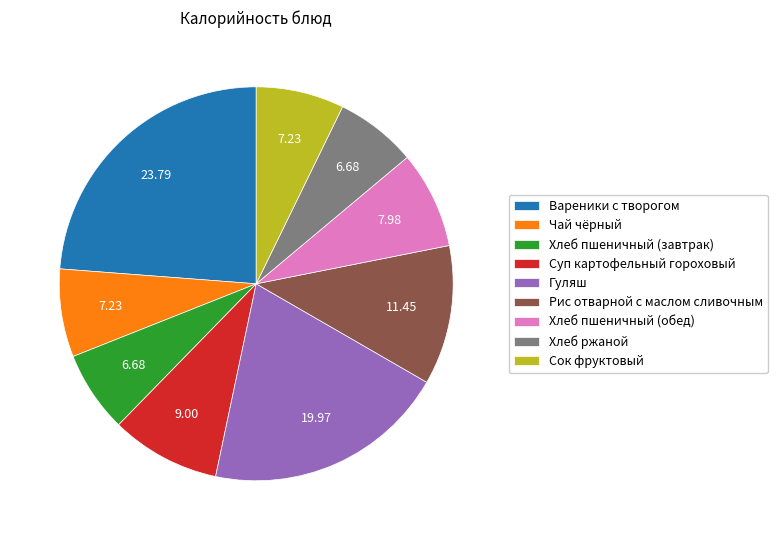

What is the largest slice in the pie chart?

Вареники с творогом